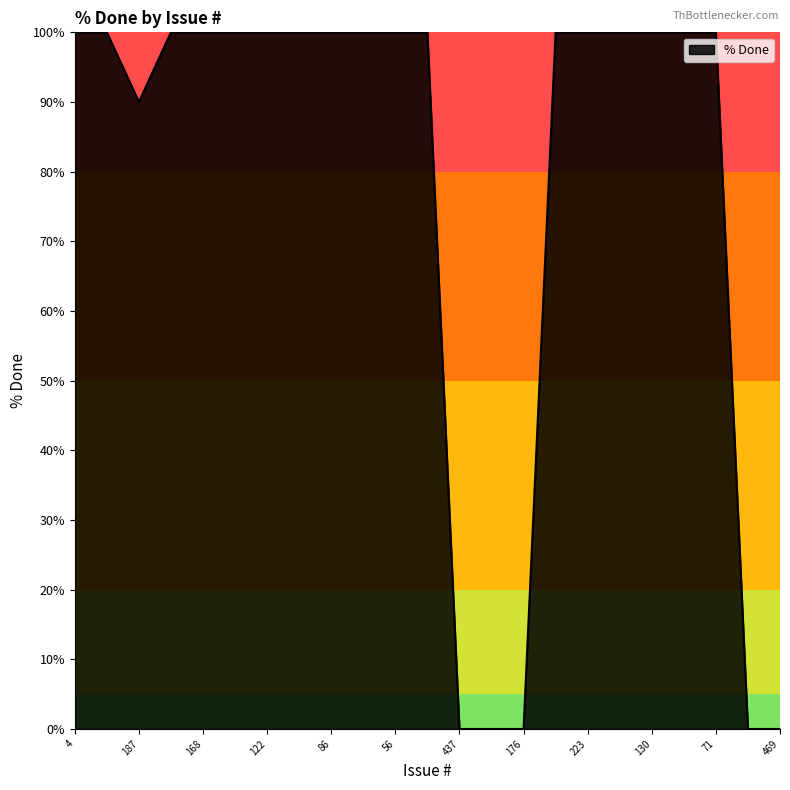

What is the maximum value shown in the chart?

100